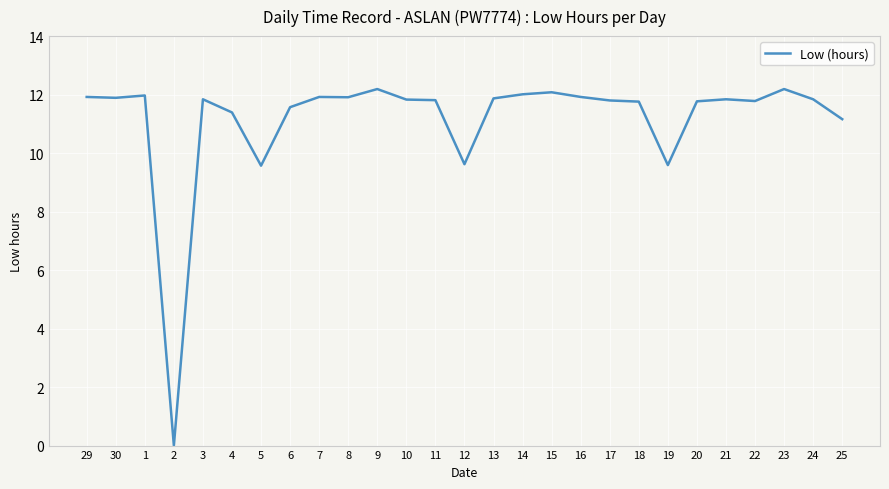

True or false: the data shows 11.8 at 3.

True